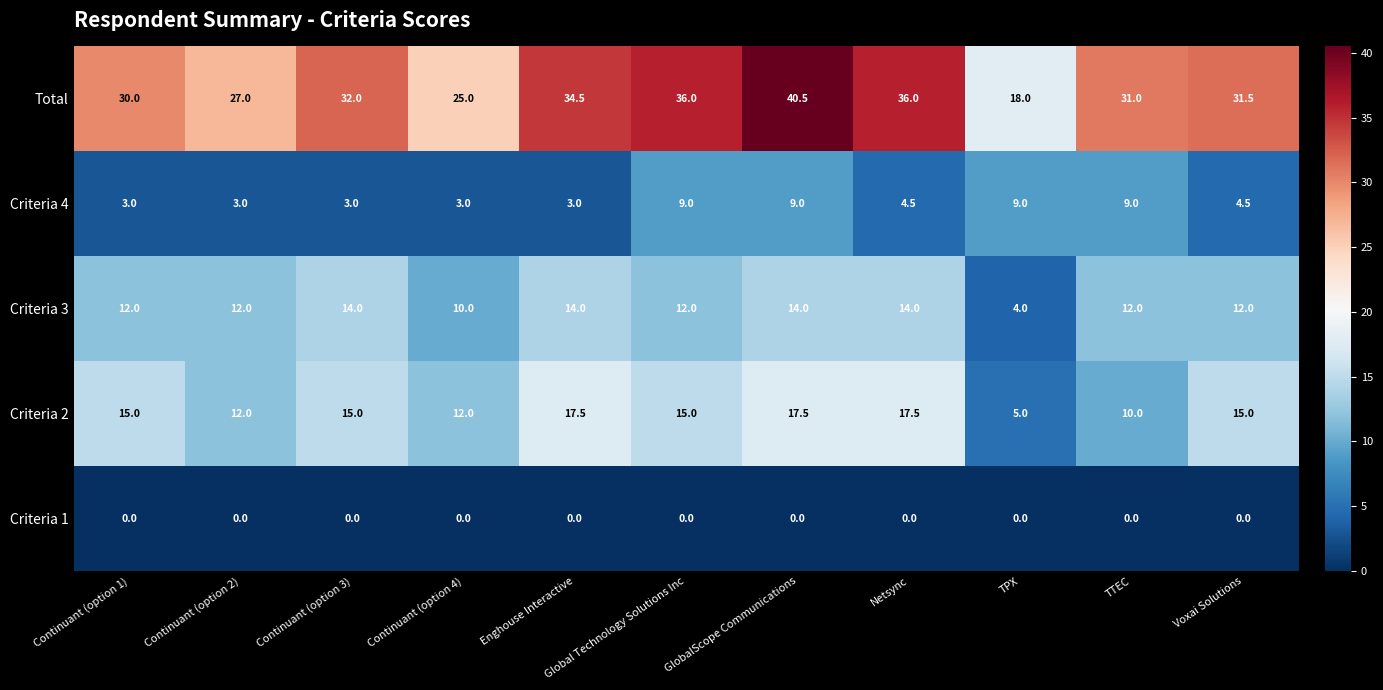

The value of Total at Continuant (option 1) is 30.0. True or false?

True